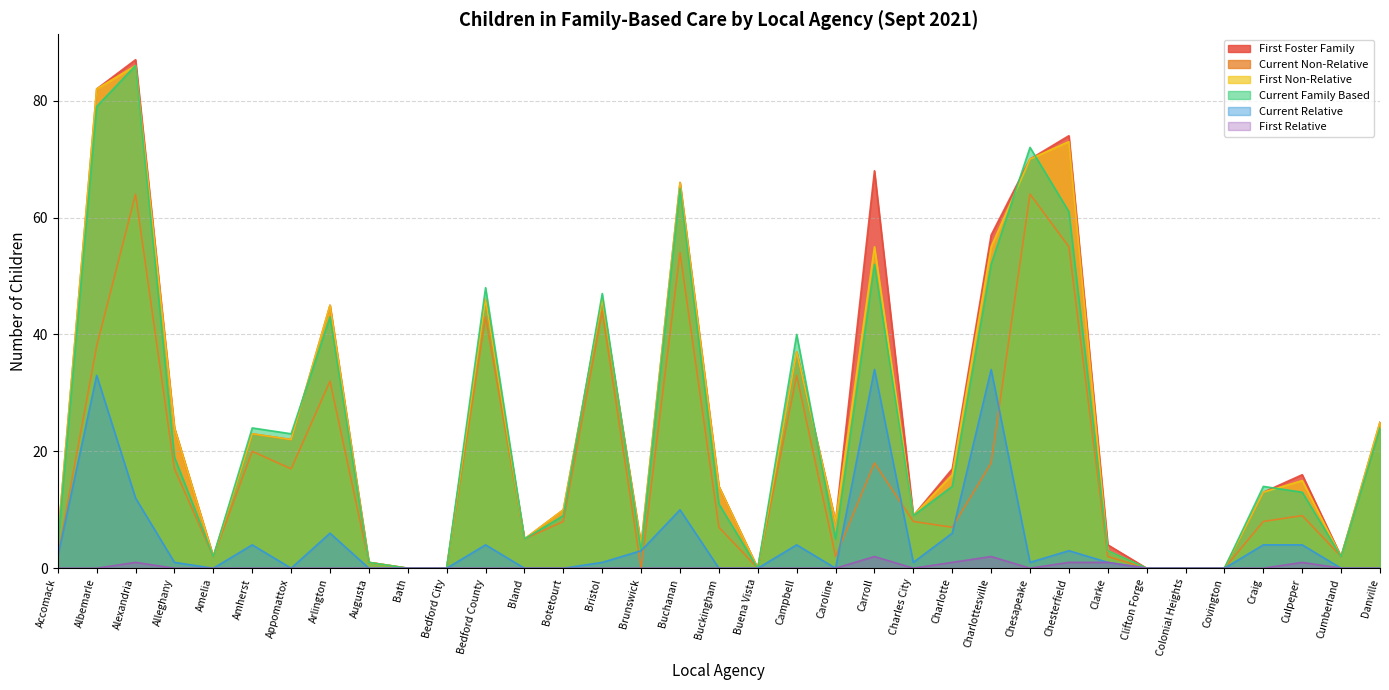

How many lines are shown in the chart?

6